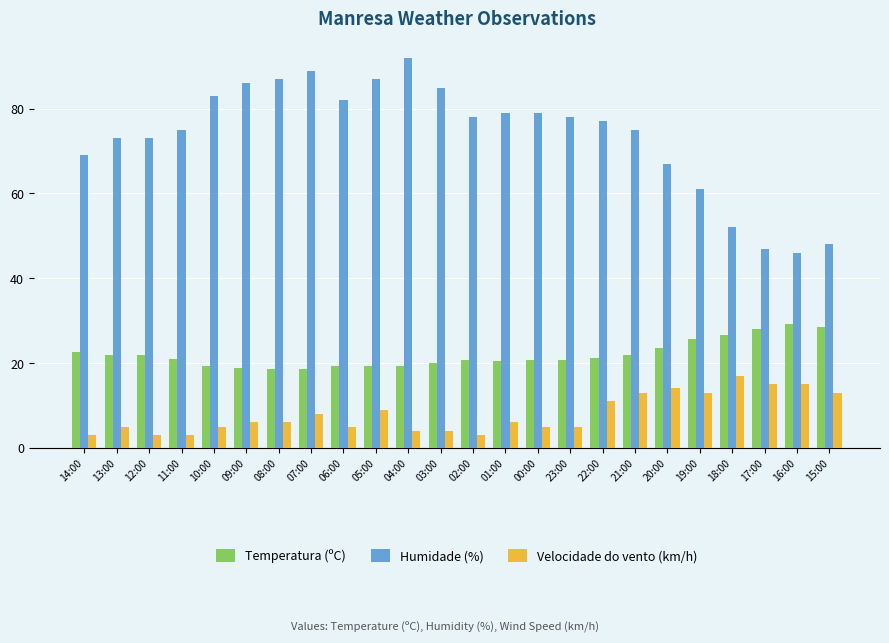

What is the total value across all series at 05:00?

115.3